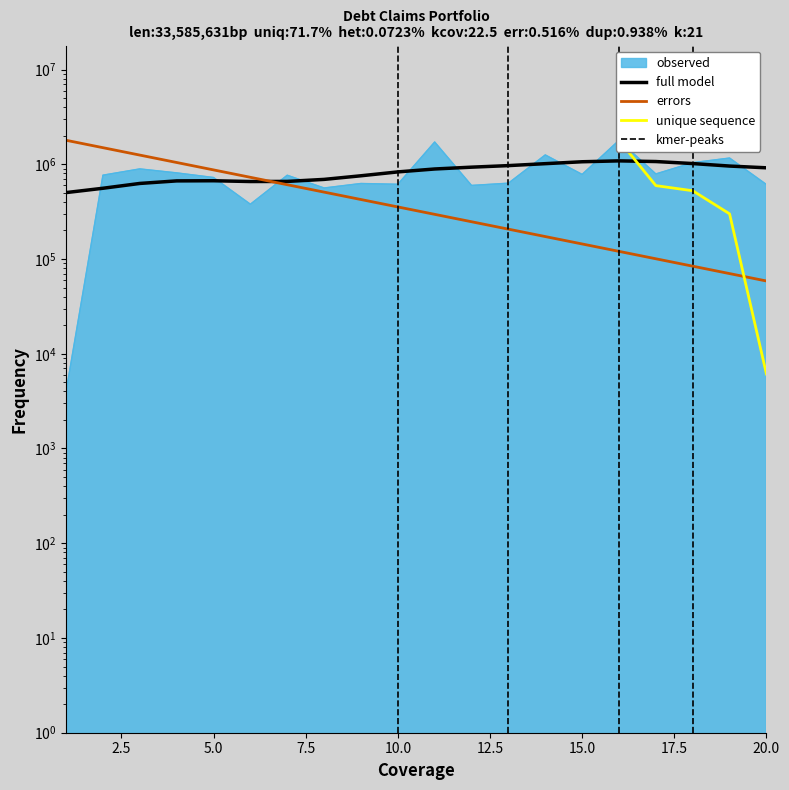

What is the maximum value shown in the chart?

1791688.2